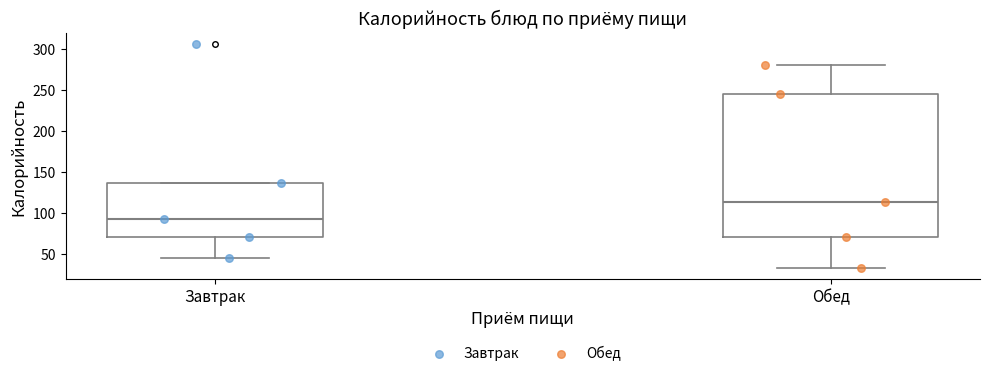

Which box has the lowest median line?

Завтрак